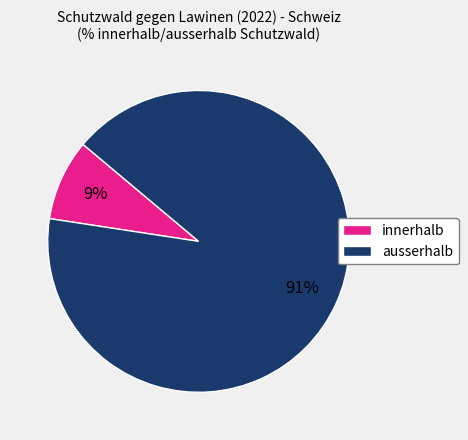

Which category has the biggest portion of the pie?

ausserhalb